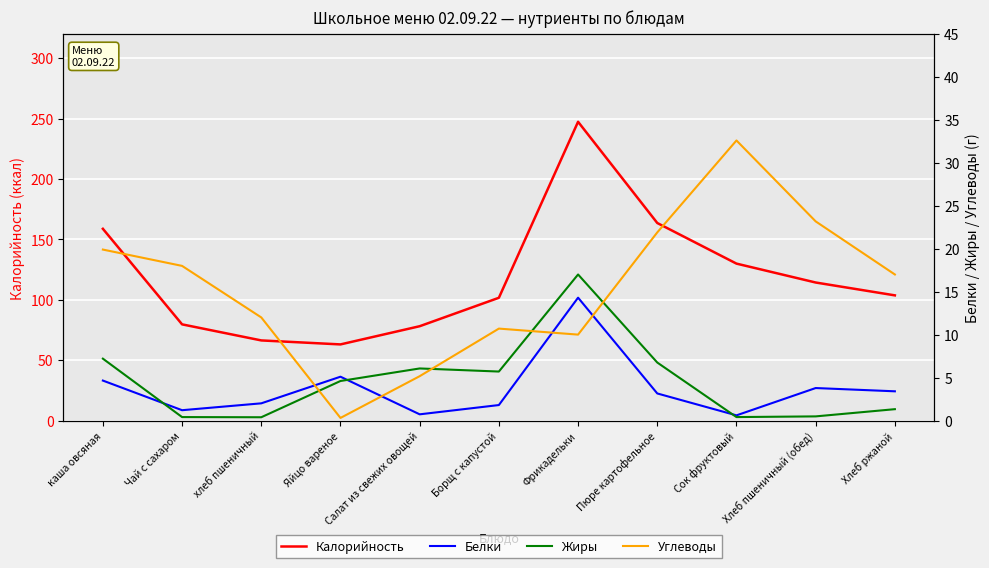

Count the number of data series in this chart.

4